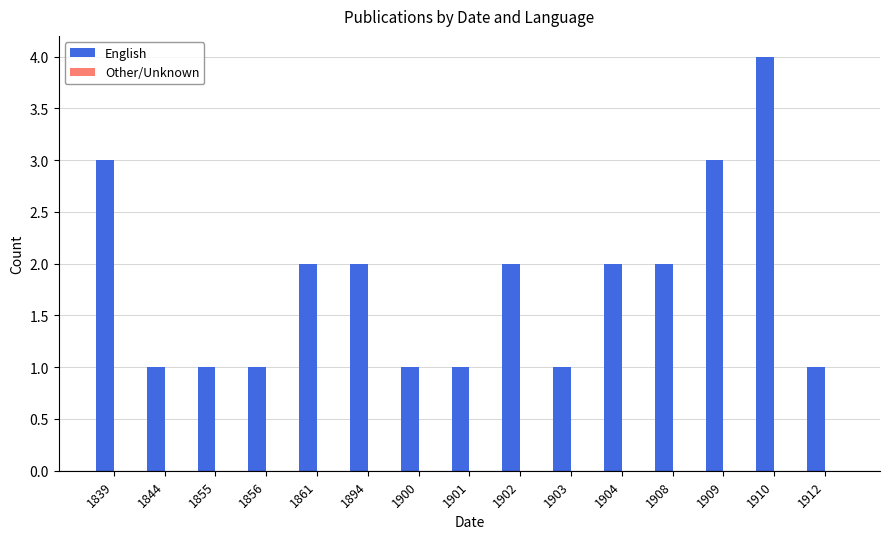

The chart shows a value of 0 at 1844. True or false?

False